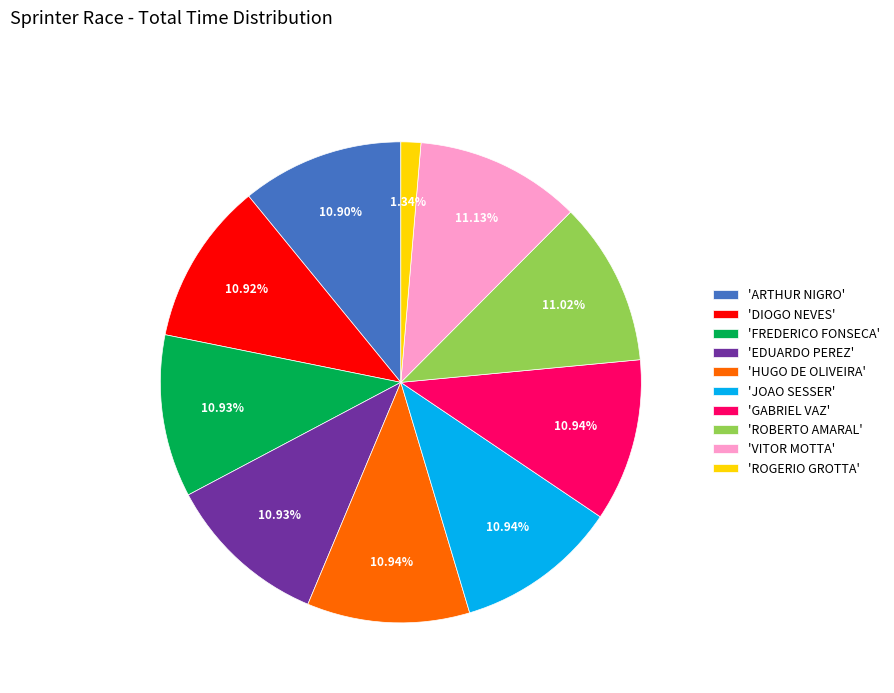

What is the smallest slice in the pie chart?

'ROGERIO GROTTA'